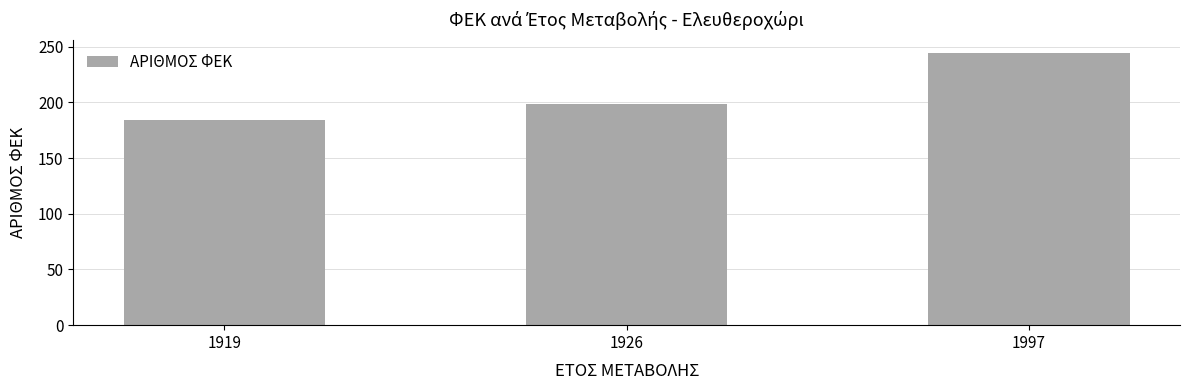

How many bars are there in total?

3